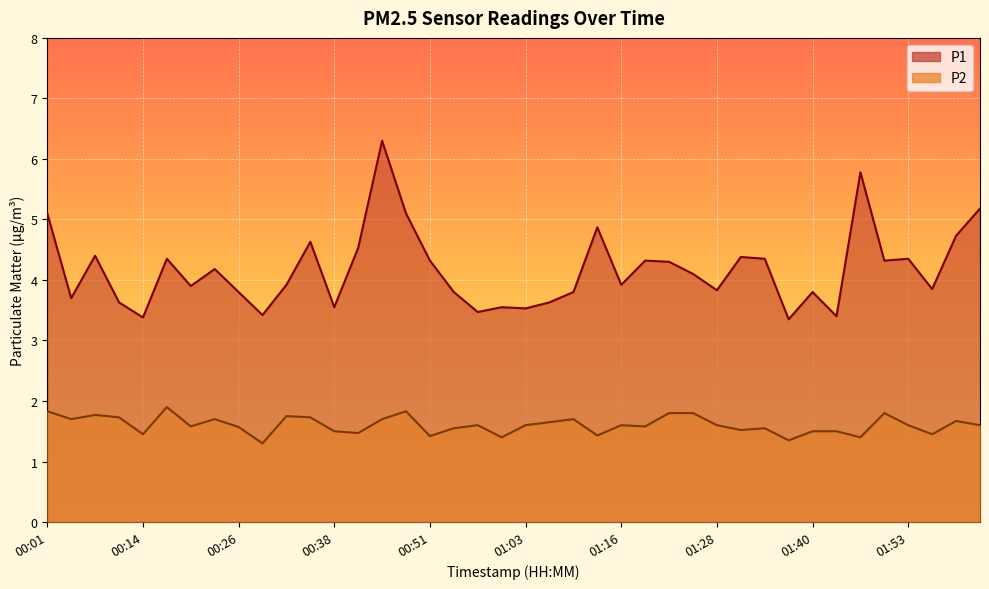

Rank the categories by P1 value from highest to lowest.

00:44, 01:47, 02:02, 00:01, 00:47, 01:13, 01:59, 00:35, 00:41, 00:08, 01:31, 00:17, 01:34, 01:53, 00:51, 01:19, 01:50, 01:22, 00:23, 01:25, 00:32, 01:16, 00:20, 01:56, 01:28, 00:26, 00:54, 01:09, 01:40, 00:04, 00:11, 01:06, 00:38, 01:00, 01:03, 00:57, 00:29, 01:43, 00:14, 01:37